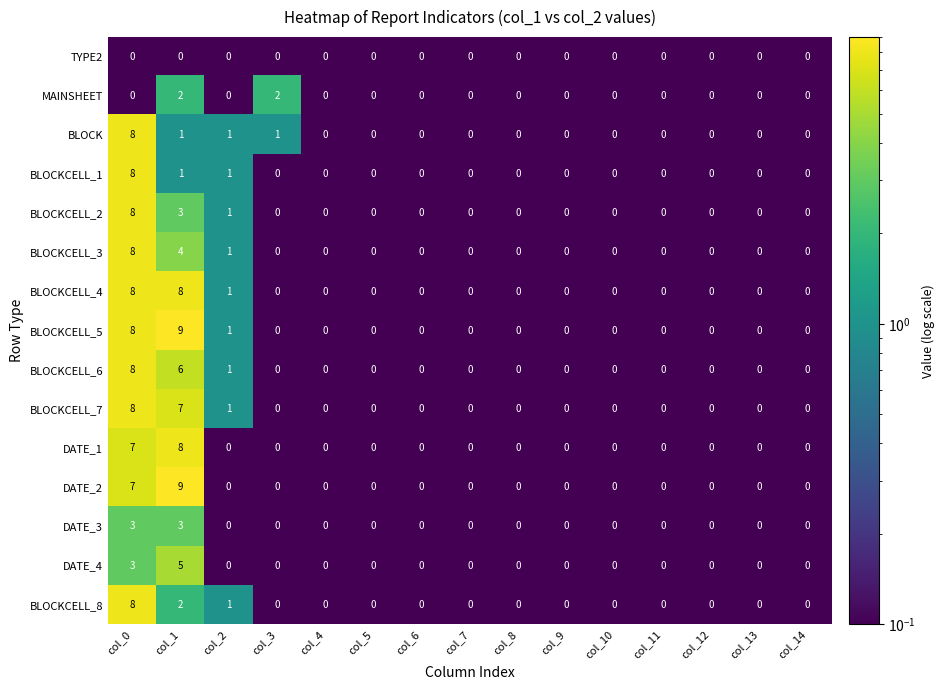

True or false: BLOCKCELL_7 has a value of 0 at col_7.

True